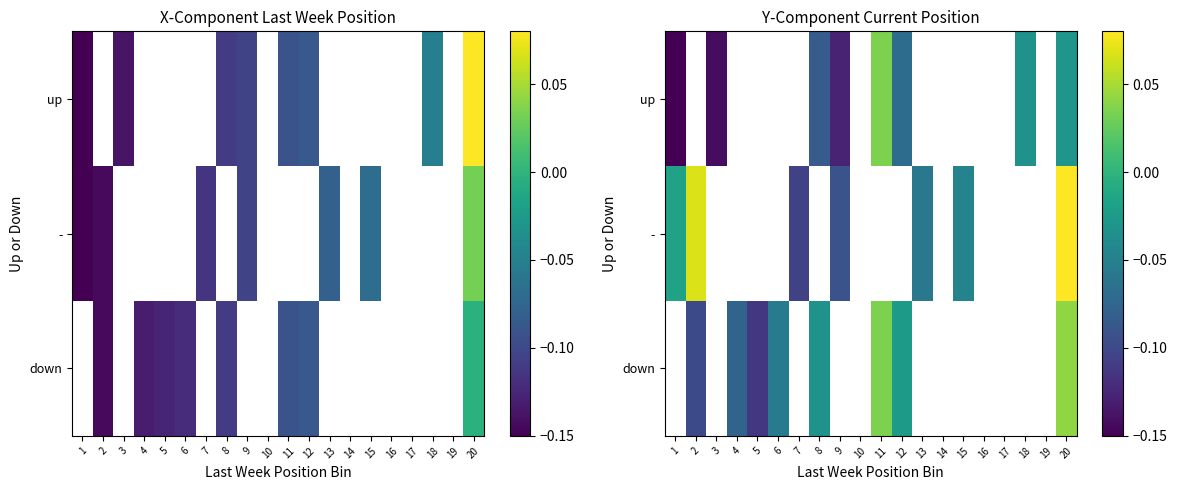

What value does the - series have at 2?

0.1